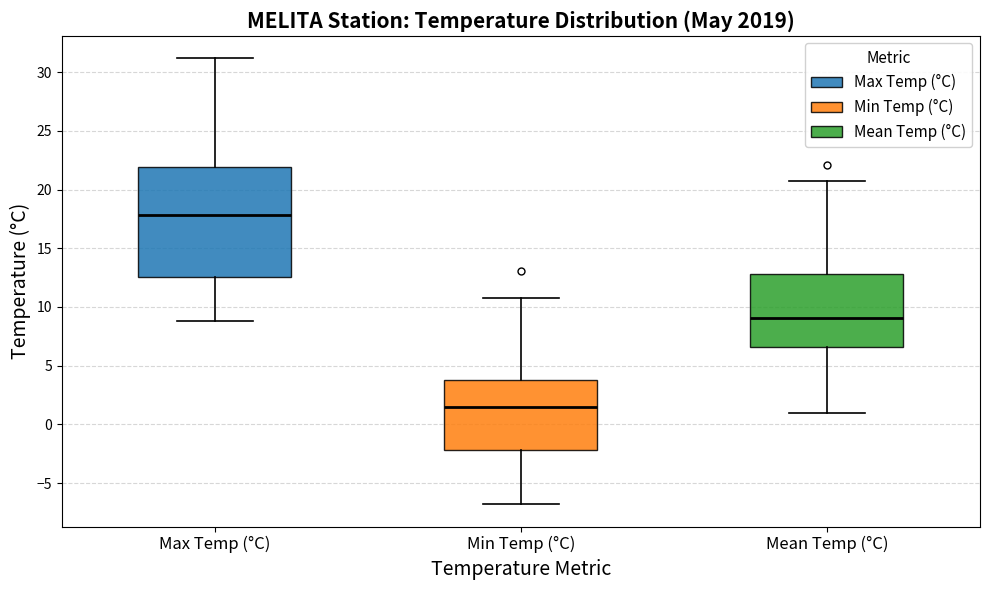

Reading left to right, transcribe this box plot: for each box, give where its median line is, the range the box spans, and where its two whiskers end, as read against the y-axis. The values are not printed on the chart, so give them approximately, as read against the axis.

Max Temp (°C): median 18.0, box 12.5 to 22.0, whiskers 9.0 to 31.0
Min Temp (°C): median 1.5, box -2.0 to 4.0, whiskers -7.0 to 11.0
Mean Temp (°C): median 9.0, box 6.5 to 13.0, whiskers 1.0 to 20.5